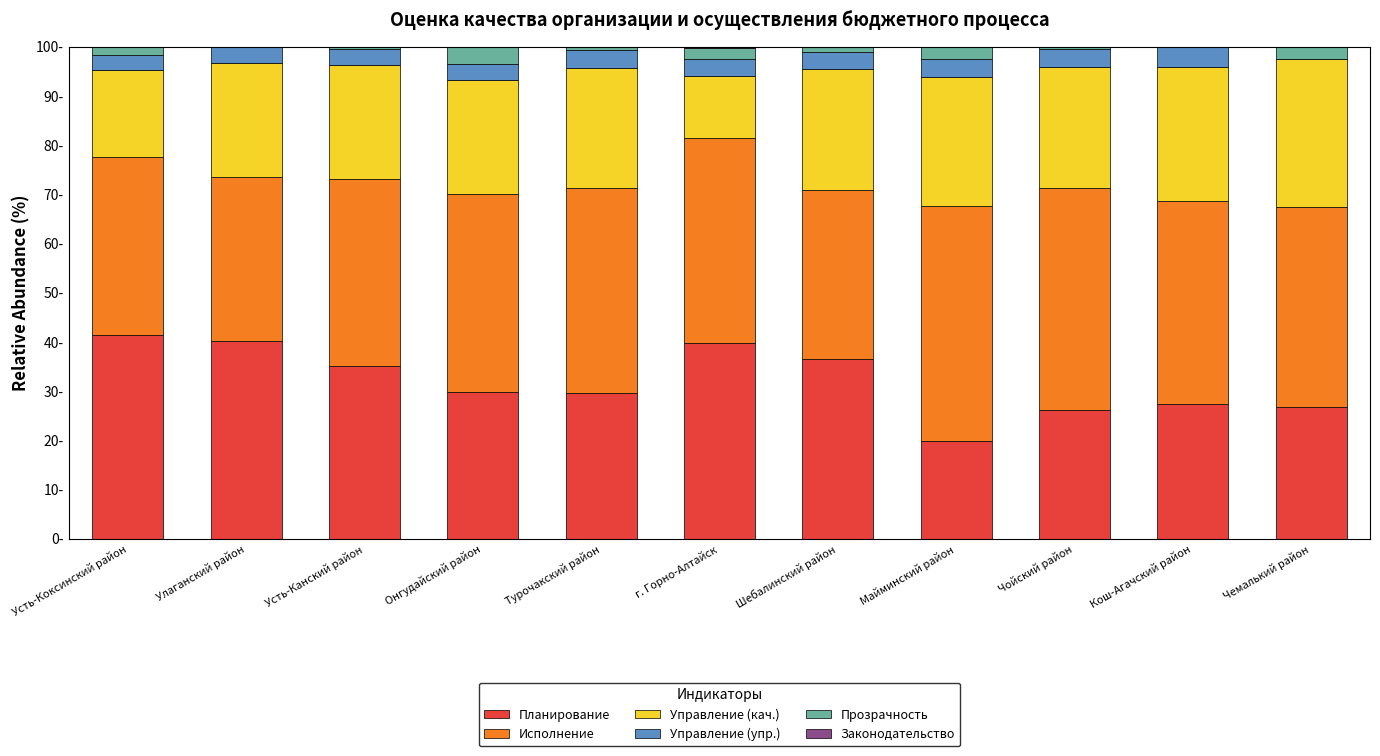

Rank the series by their maximum value, from lowest to highest.

Законодательство, Прозрачность, Управление (упр.), Управление (кач.), Планирование, Исполнение